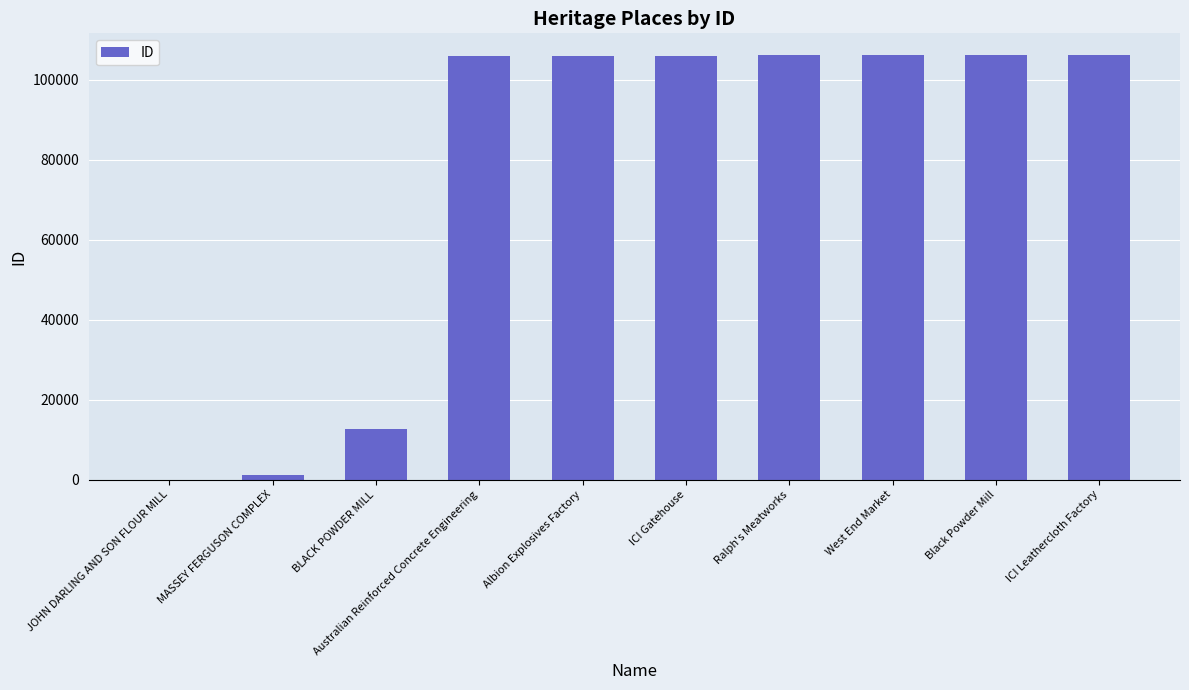

True or false: the data shows 24312 at Australian Reinforced Concrete Engineering.

False